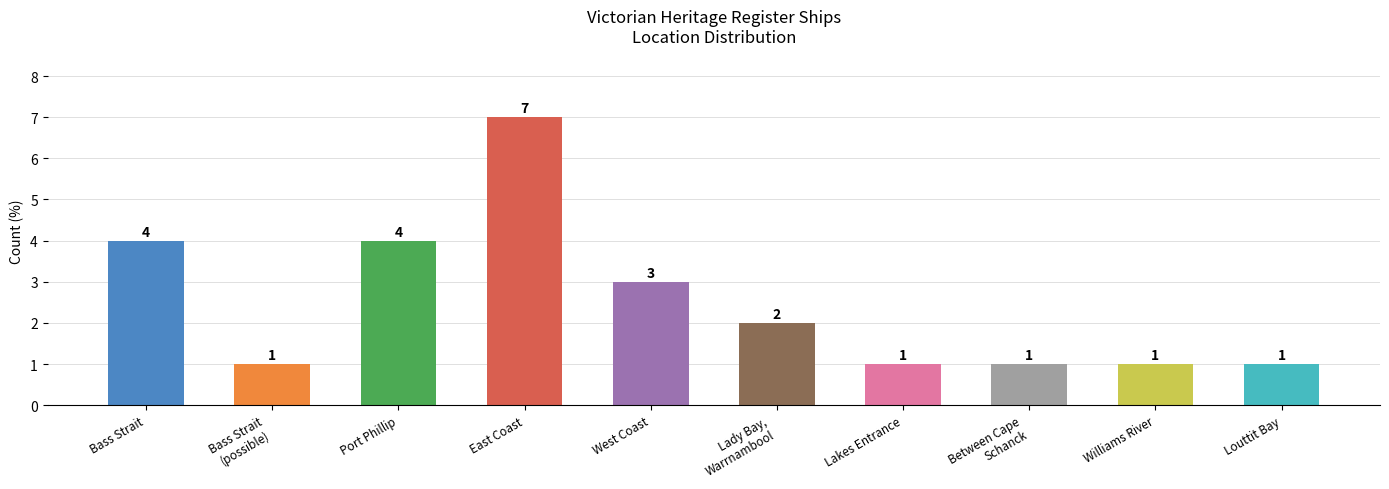

What is the difference between the values at Bass Strait
(possible) and East Coast?

6